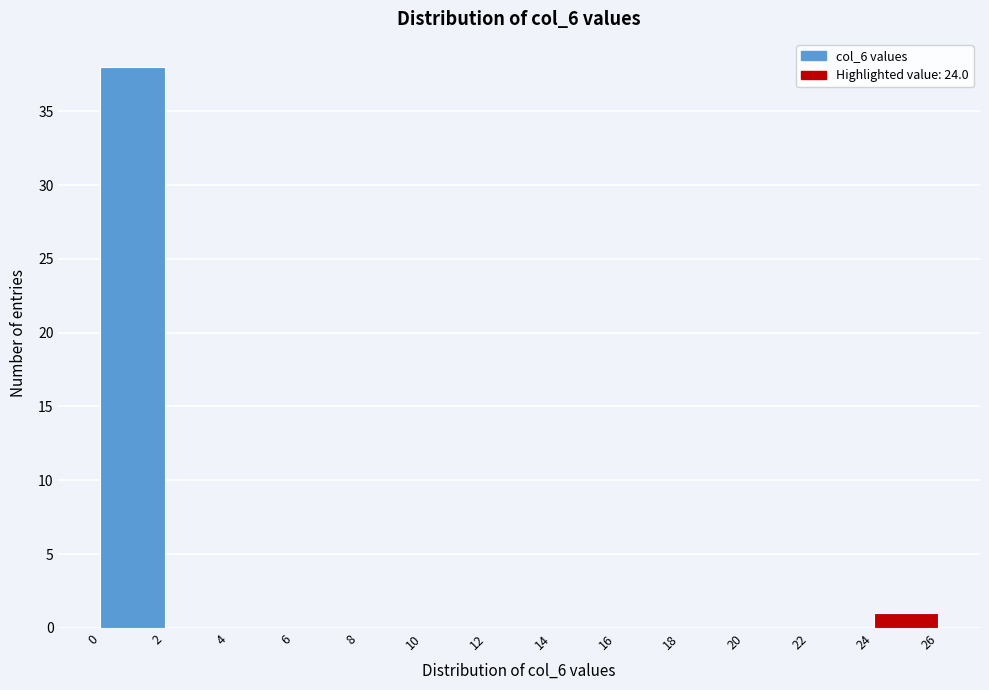

Reading left to right, transcribe this chart: for each bar, give the range it covers on the x-axis and its height. The values are not printed on the chart, so give them approximately, as read against the axis.

0 to 2: 38
2 to 4: 0
4 to 6: 0
6 to 8: 0
8 to 10: 0
10 to 12: 0
12 to 14: 0
14 to 16: 0
16 to 18: 0
18 to 20: 0
20 to 22: 0
22 to 24: 0
24 to 26: 1